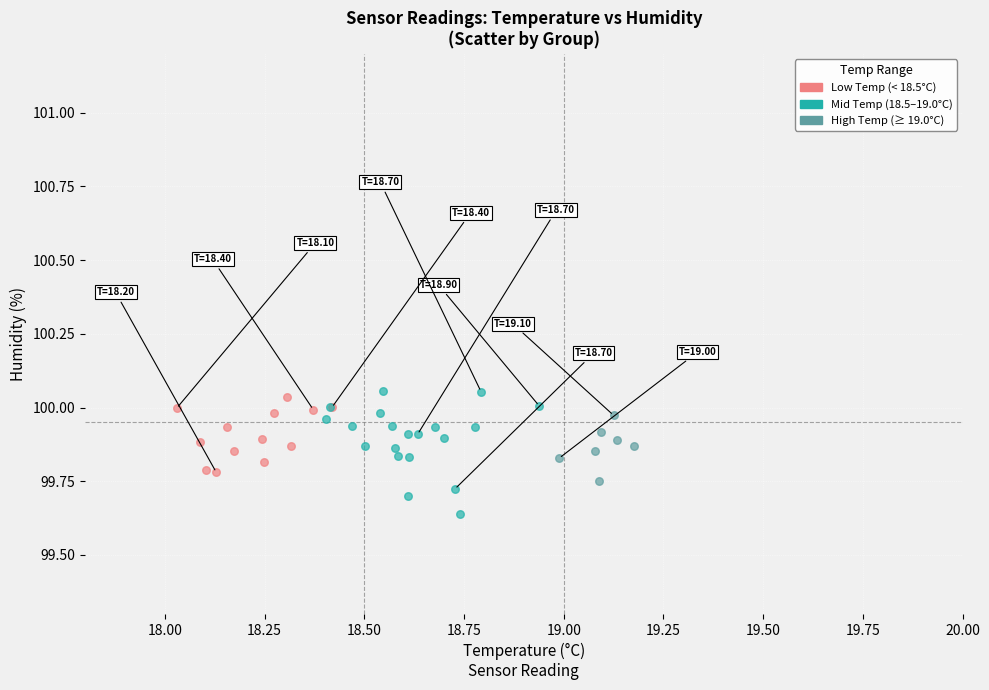

Which series has the widest spread of Y values?

Mid Temp (18.5–19.0°C)